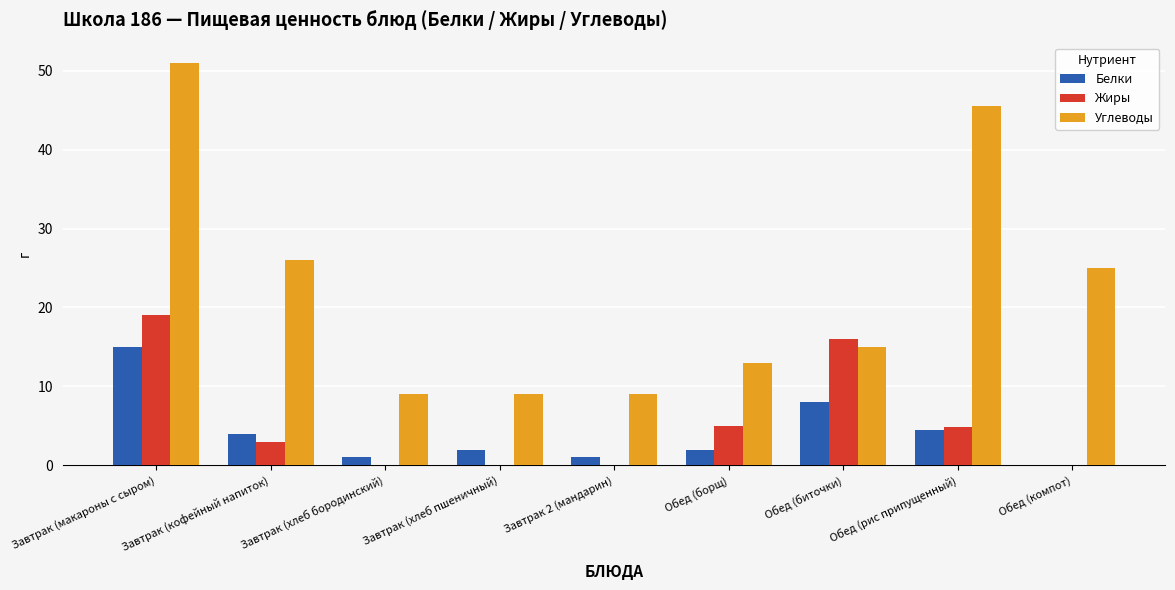

How many groups of bars are there?

9